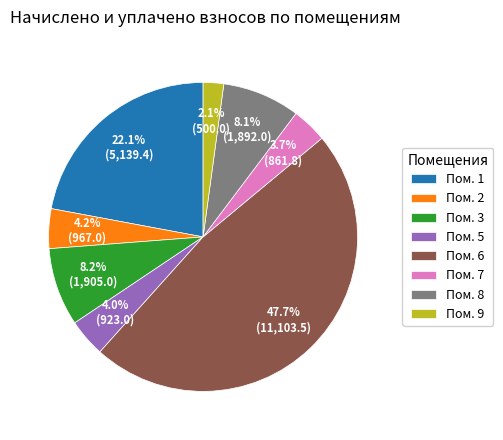

Is there any slice that represents more than half of the pie?

No